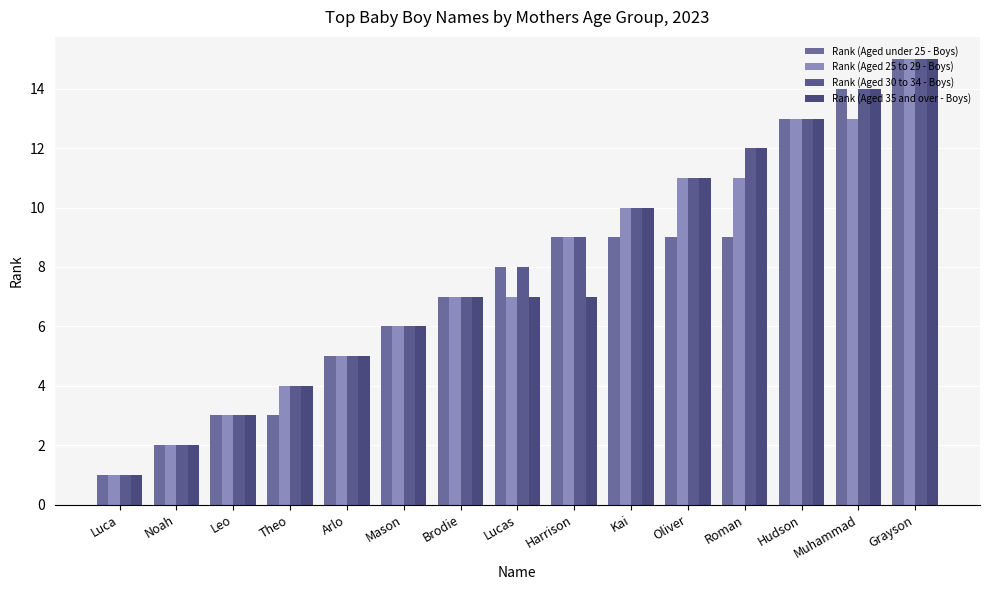

The Rank (Aged 25 to 29 - Boys) series shows 3 at Lucas. True or false?

False